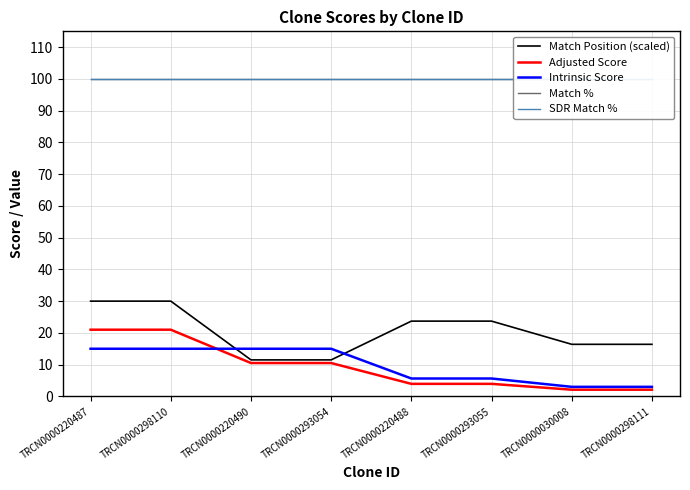

The SDR Match % series shows 100.0 at TRCN0000298110. True or false?

True